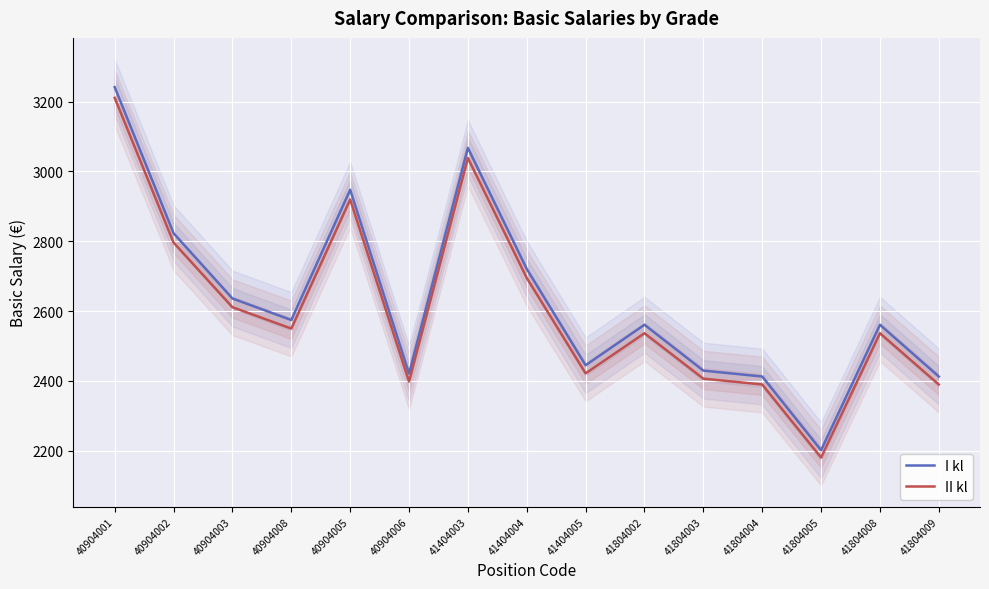

What is the difference between the maximum and second lowest values in the II kl series?

821.5